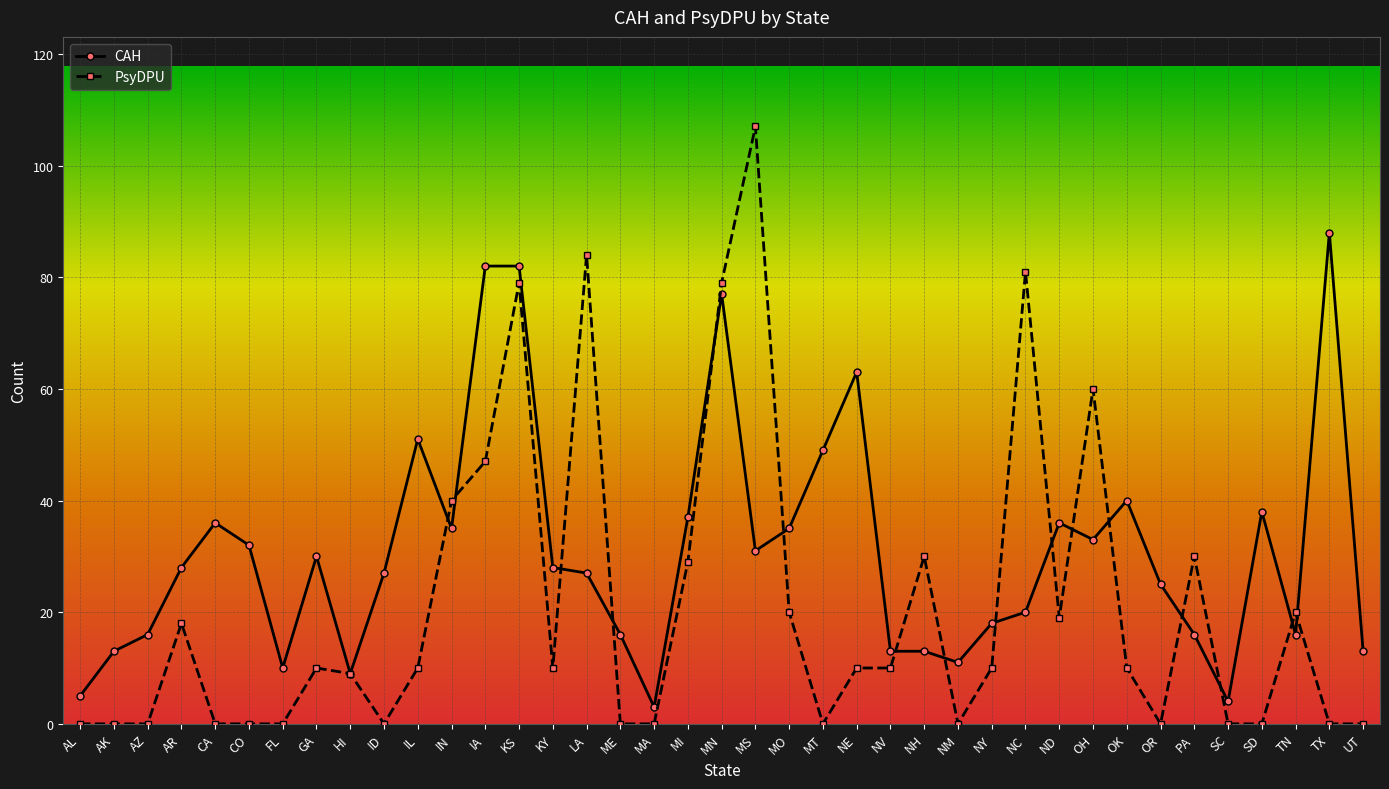

Which series has the largest total across all categories?

CAH